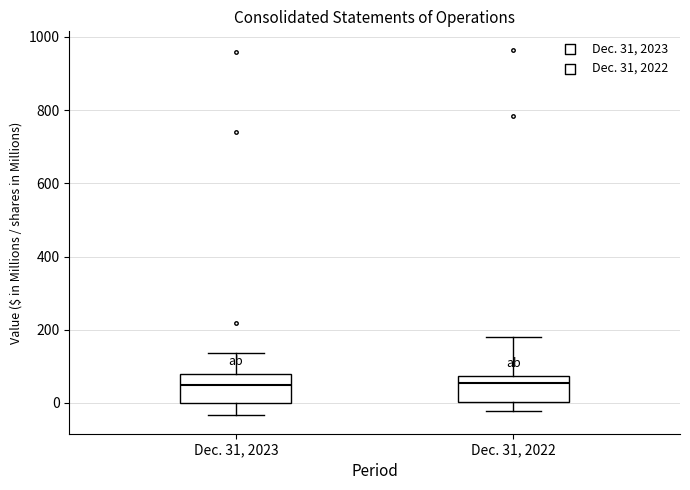

Where does the median line of the box for Dec. 31, 2022 sit on the y-axis? The values are not printed on the chart, so give them approximately, as read against the axis.

60